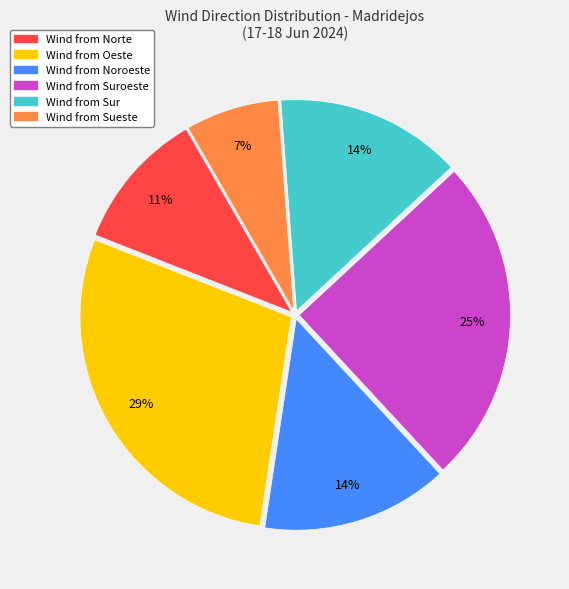

Is there any slice that represents more than half of the pie?

No